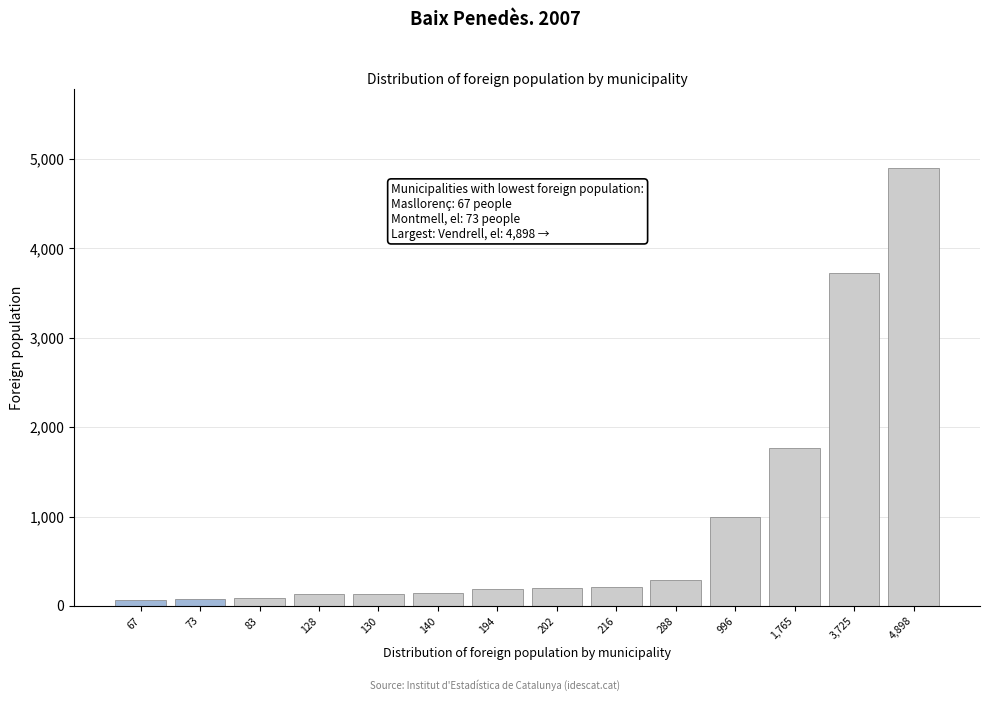

At which label is the value closest to 2482?

1,765